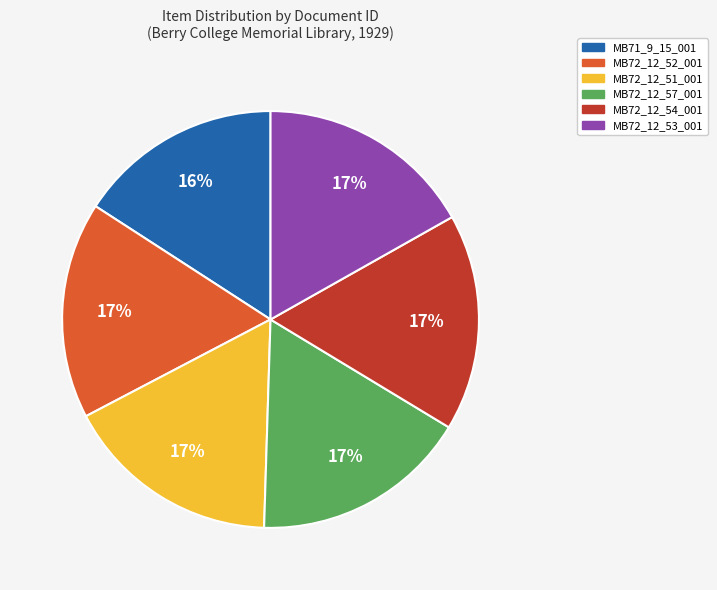

How many segments does this pie chart have?

6